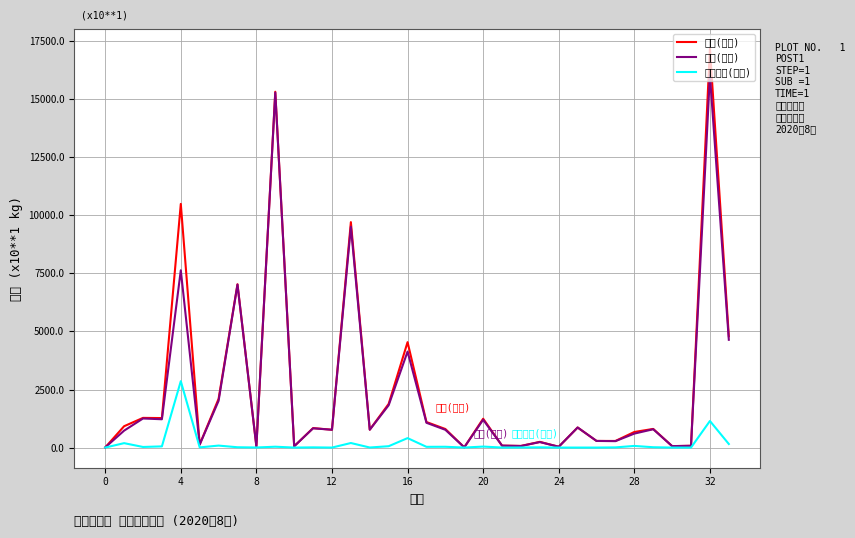

Reading left to right, extract all data points from this chart.

合計(数量): 5.4	919.2	1278.2	1270.0	10491.6	134.5	2098.1	7030.8	54.0	15320.1	56.0	838.3	767.0	9706.3	771.3	1880.8	4539.3	1099.2	799.4	10.2	1241.6	83.4	70.7	246.2	35.2	864.1	285.3	284.4	671.5	803.2	62.3	76.3	17174.9	4793.8
本場(数量): 5.4	728.8	1252.1	1219.0	7632.4	127.0	2012.7	7017.3	50.8	15283.1	56.0	829.3	767.0	9510.3	768.7	1822.3	4132.4	1067.3	764.9	10.2	1198.8	82.4	67.2	236.2	35.2	864.1	285.3	276.5	601.3	788.7	62.3	76.3	16030.0	4640.7
北部市場(数量): 0.0	190.4	26.1	51.0	2859.2	7.5	85.4	13.5	3.2	37.0	0.0	9.0	0.0	196.0	2.6	58.5	406.9	31.9	34.5	0.0	42.8	1.0	3.5	10.0	0.0	0.0	0.0	7.9	70.2	14.5	0.0	0.0	1144.9	153.1